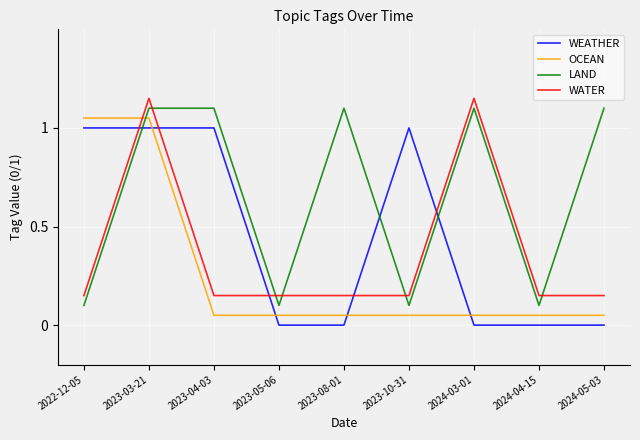

What is the difference between the LAND values at 2023-03-21 and 2022-12-05?

1.0